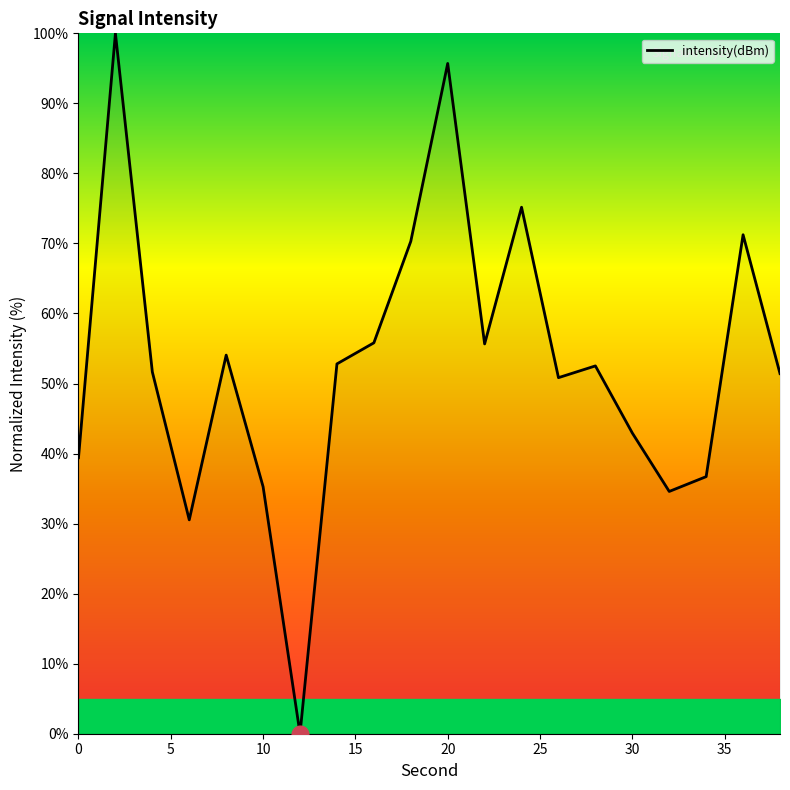

What is the greatest value displayed?

100.0